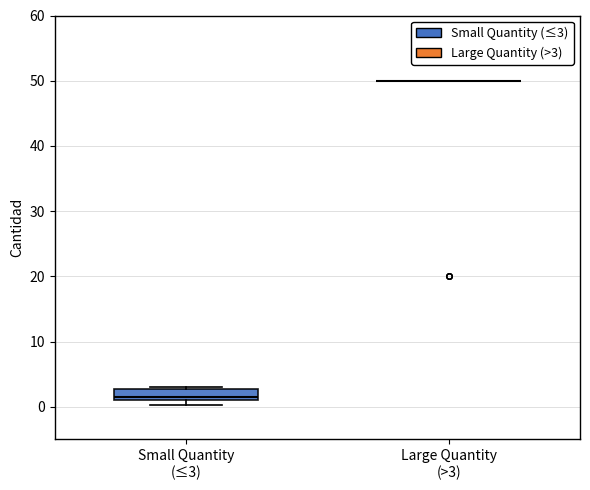

Reading left to right, transcribe this box plot: for each box, give where its median line is, the range the box spans, and where its two whiskers end, as read against the y-axis. The values are not printed on the chart, so give them approximately, as read against the axis.

Small Quantity (≤3): median 2, box 1 to 3, whiskers 0 to 3
Large Quantity (>3): box collapsed to a line at 50, whiskers 50 to 50